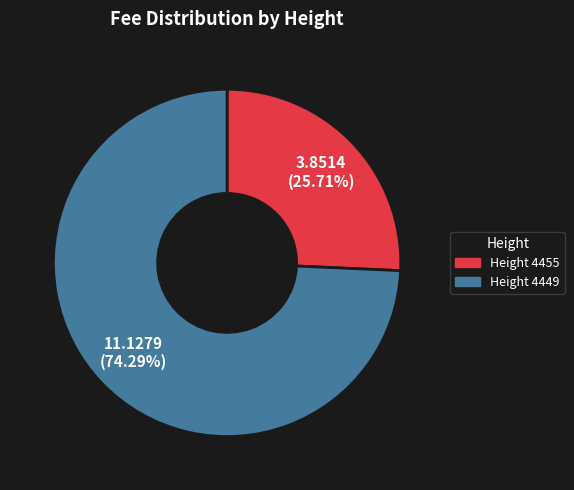

How many slices are in this pie chart?

2